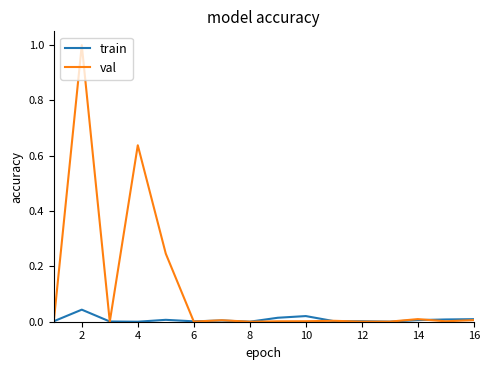

List the series in order of their overall mean, highest first.

val, train